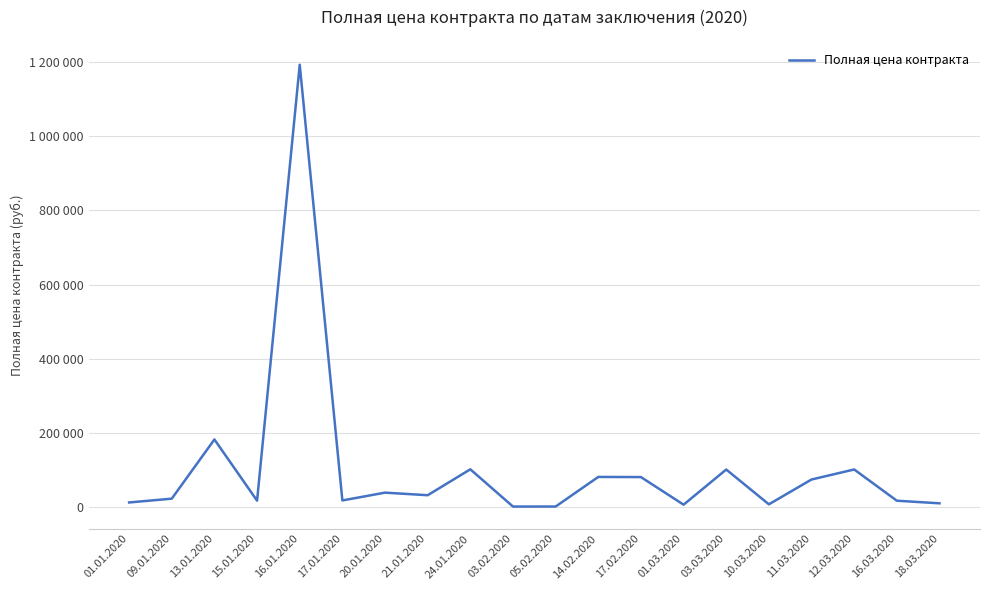

What position from the left is 15.01.2020?

4